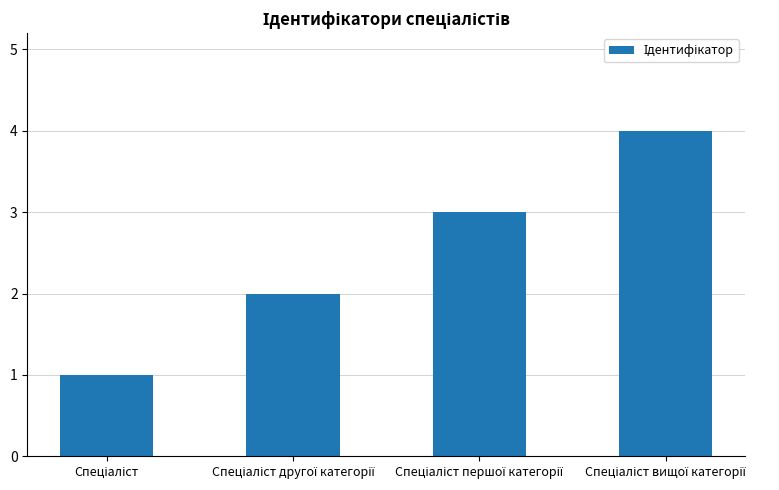

What is the maximum value shown in the chart?

4